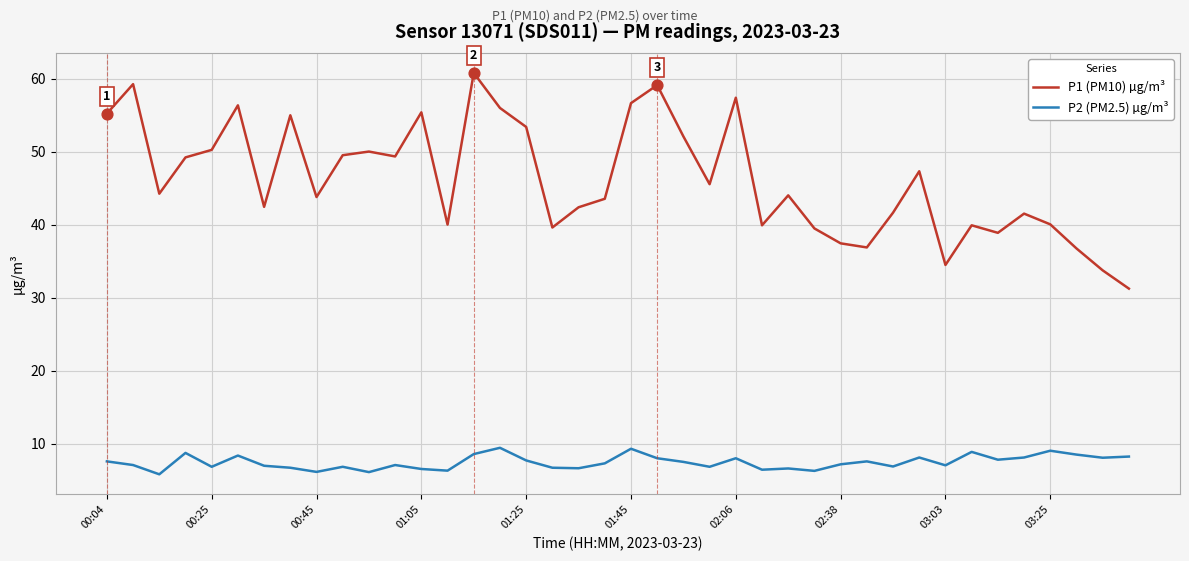

What are all the series names shown in the legend?

P1 (PM10) µg/m³, P2 (PM2.5) µg/m³